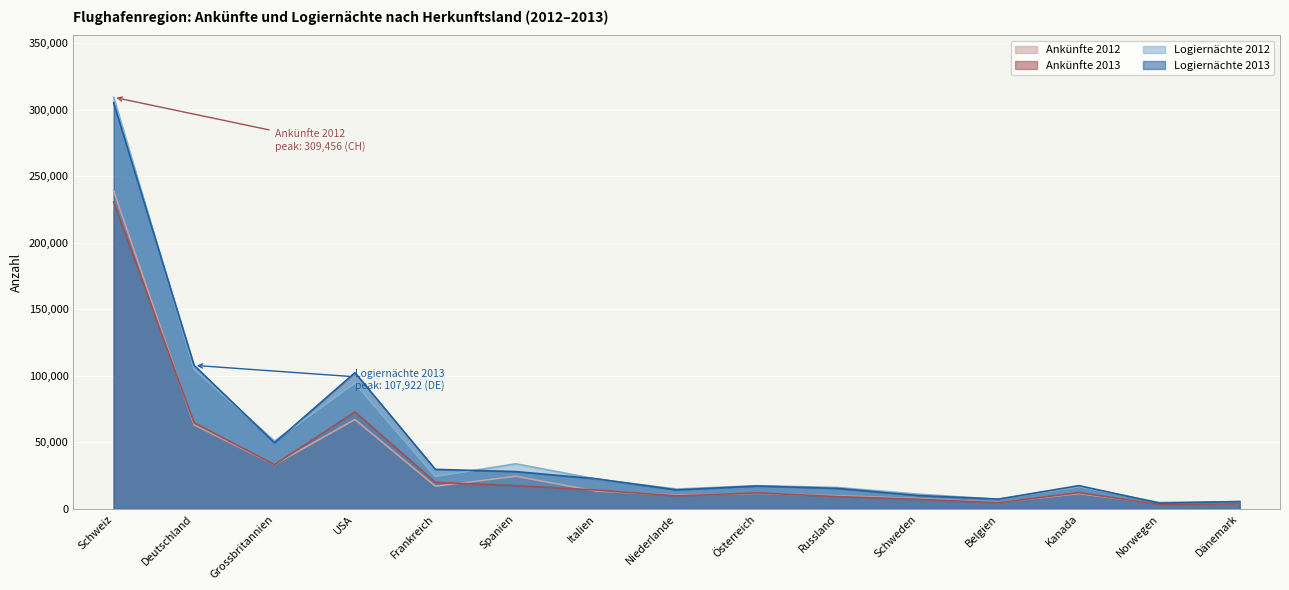

What is the spread (max minus min) of values at USA?

35196